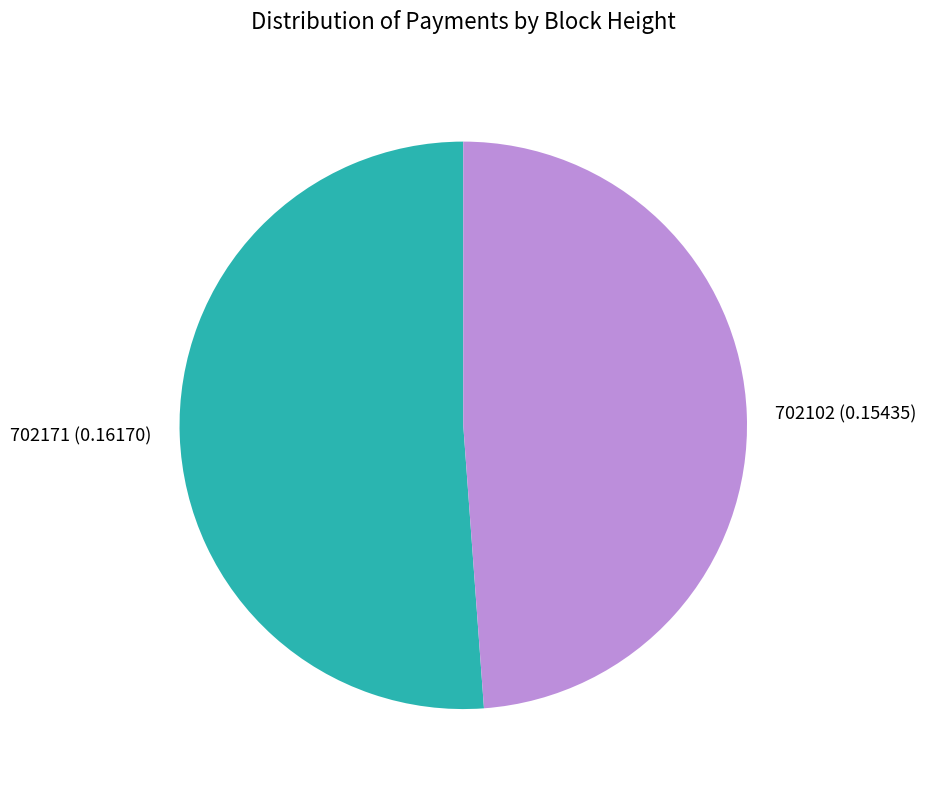

Count the number of slices in the pie.

2